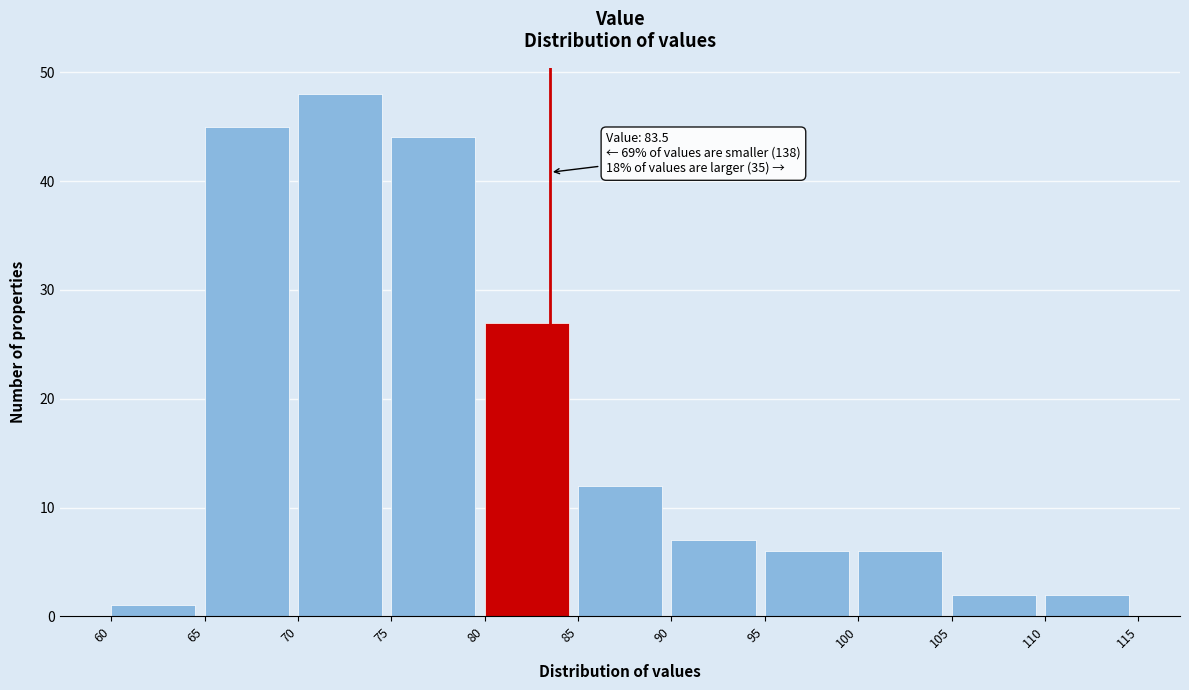

Which range on the x-axis has the tallest bar?

70 to 75